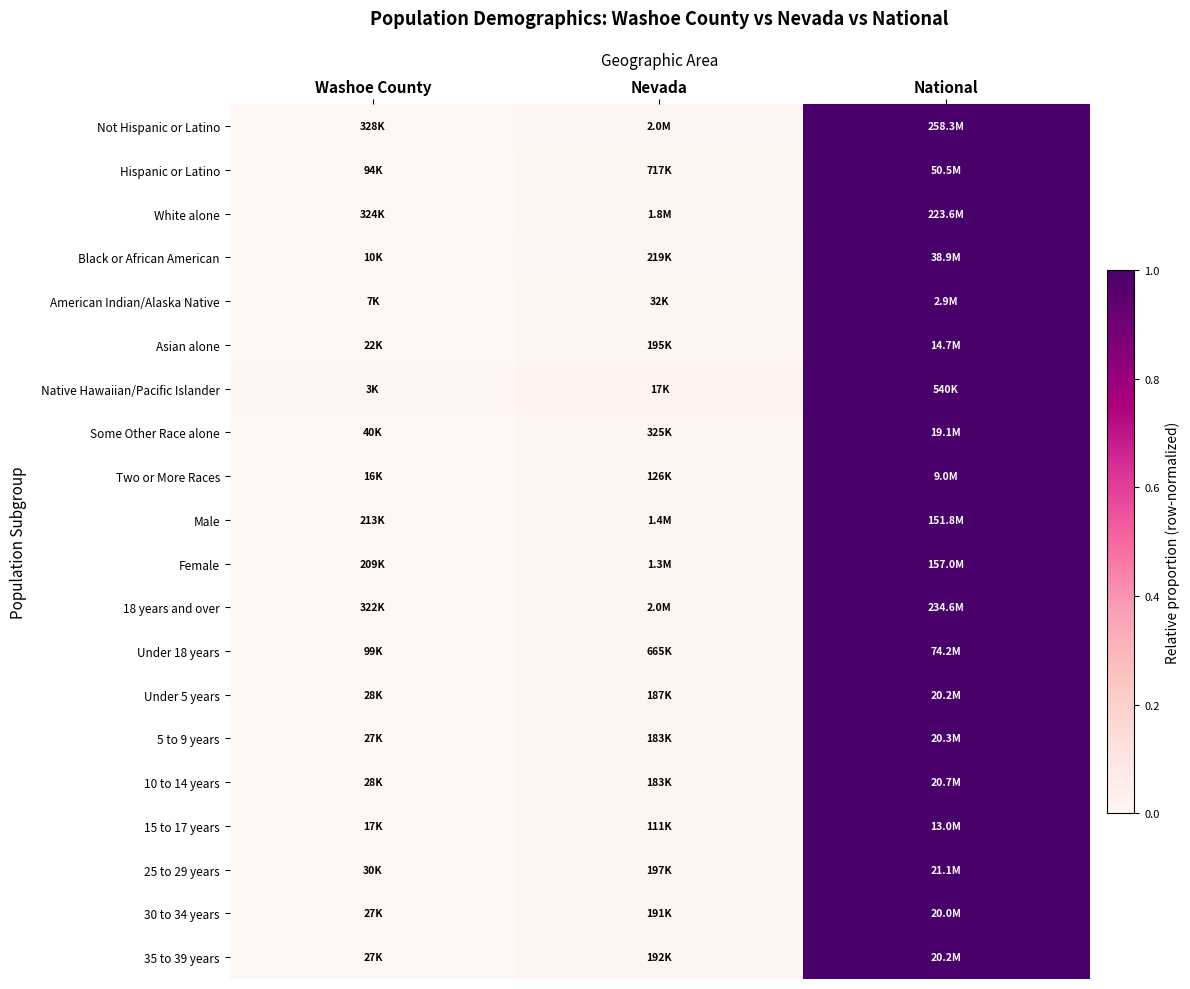

At which category is the sum across all series the highest?

National